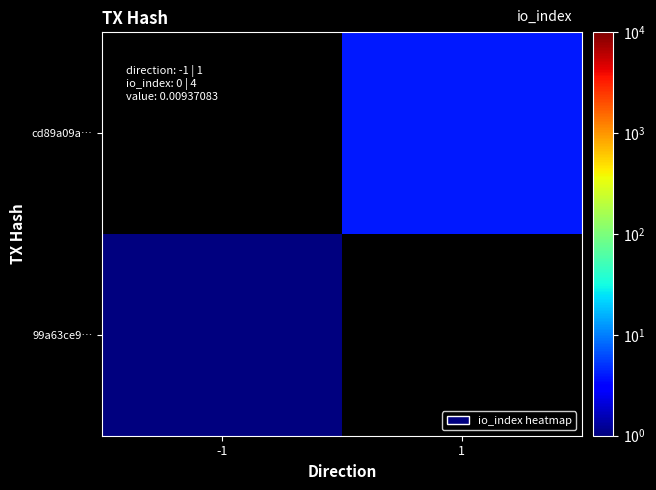

True or false: cd89a09a… has a value of 4.0 at 1.

True